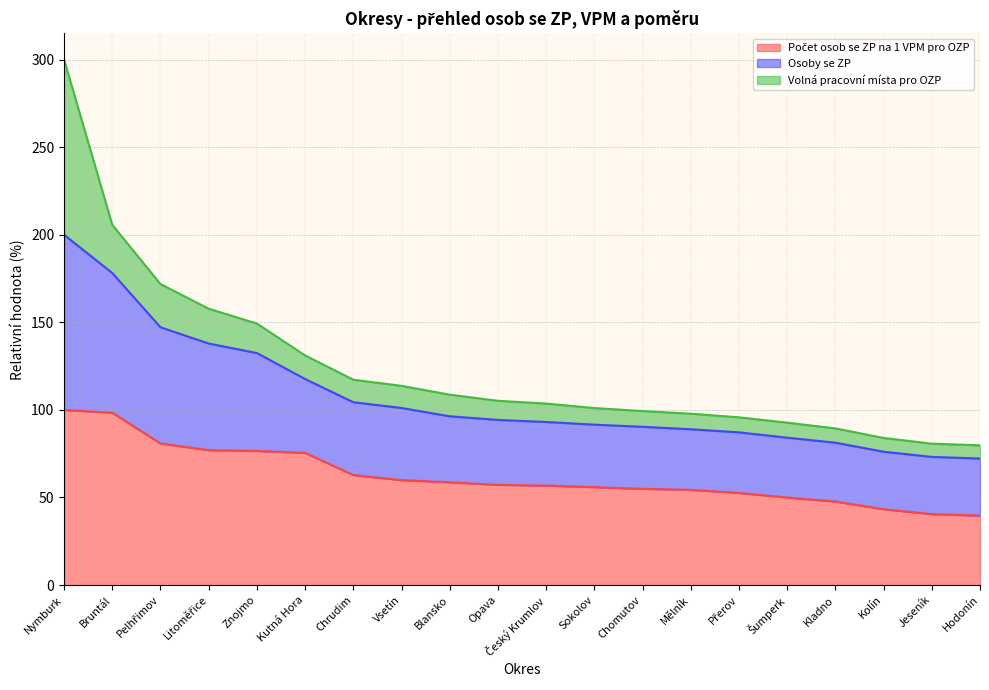

The value of Počet osob se ZP na 1 VPM pro OZP at Blansko is 58.7. True or false?

True